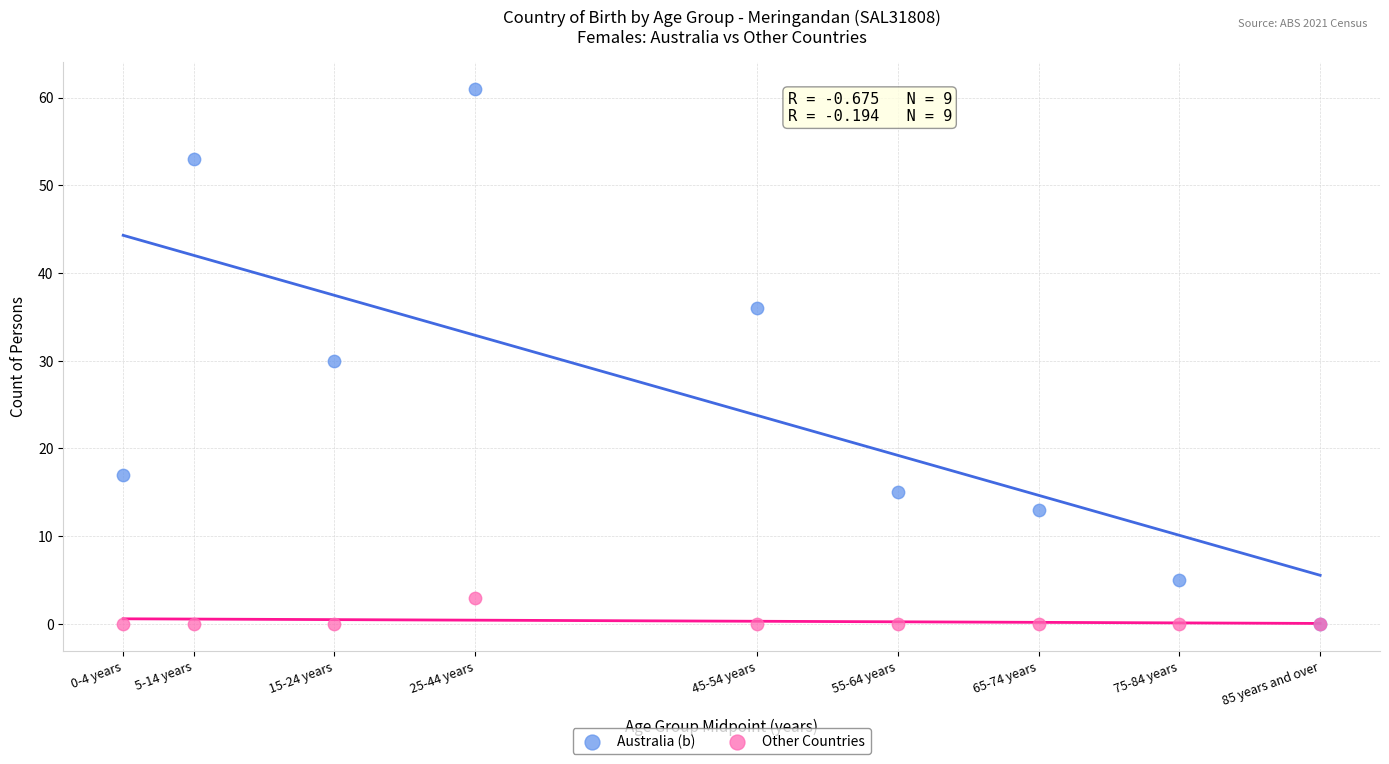

Which series contains the highest Y value?

Australia (b)